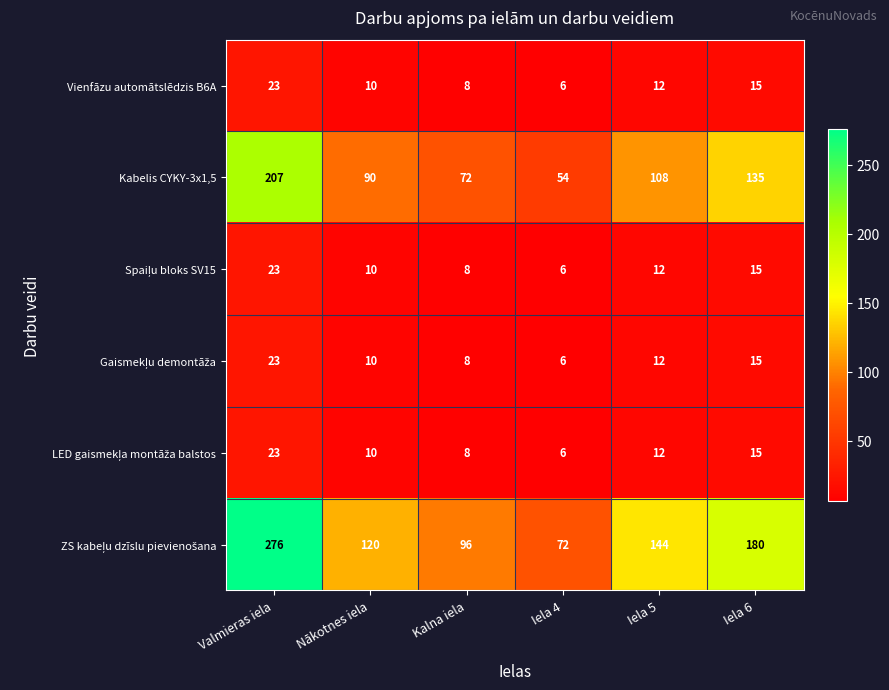

Which label corresponds to the largest value in the chart?

Valmieras iela